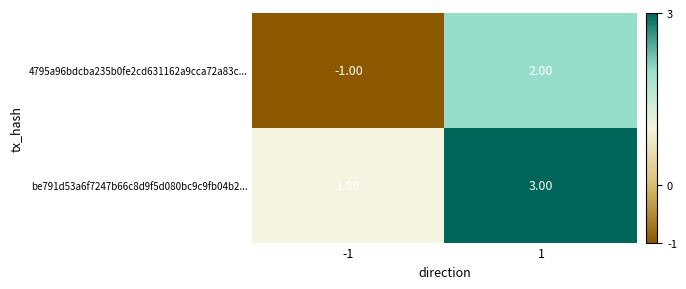

List the labels in order of be791d53a6f7247b66c8d9f5d080bc9c9fb04b2... value, largest first.

1, -1